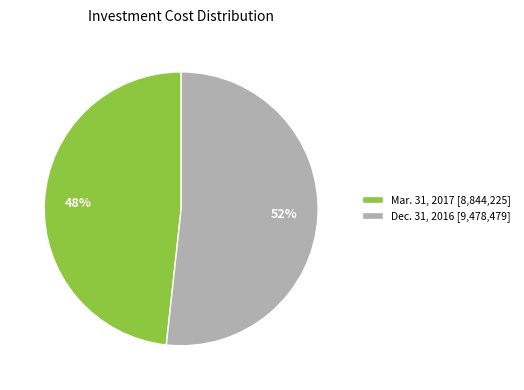

How many segments does this pie chart have?

2